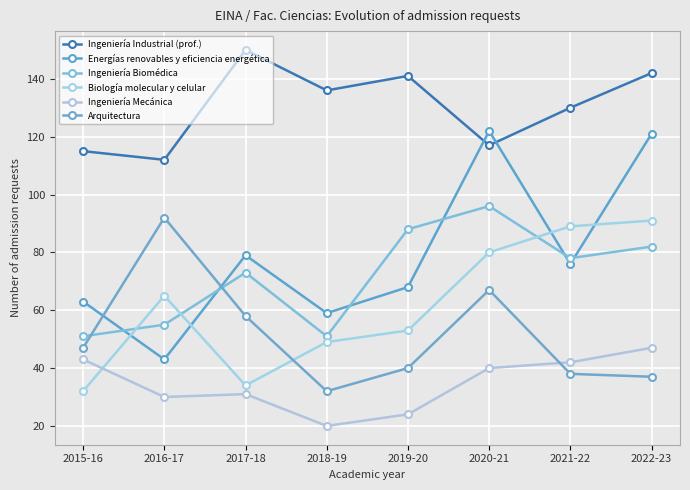

Rank the series by their maximum value, from highest to lowest.

Ingeniería Industrial (prof.), Energías renovables y eficiencia energética, Ingeniería Biomédica, Arquitectura, Biología molecular y celular, Ingeniería Mecánica